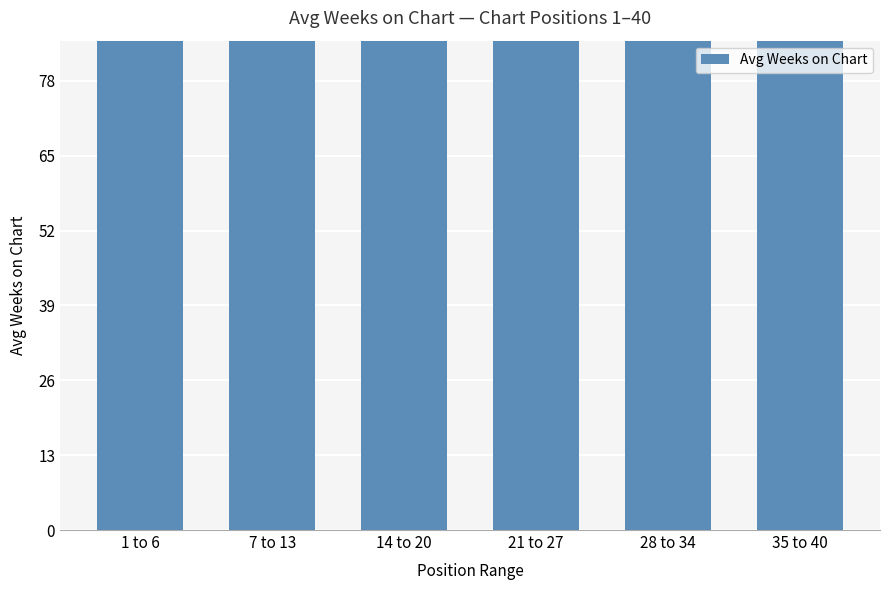

What is the difference between the second highest and minimum values?

17.5